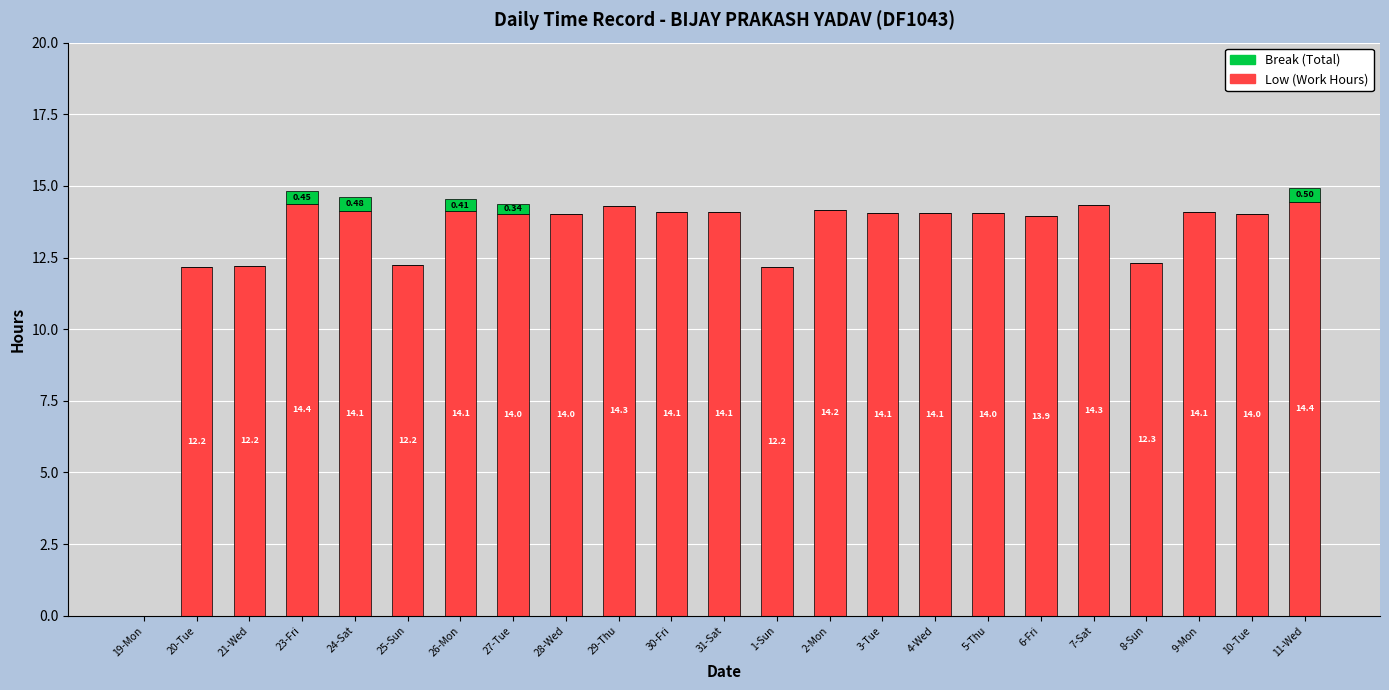

Count the number of data series in this chart.

2